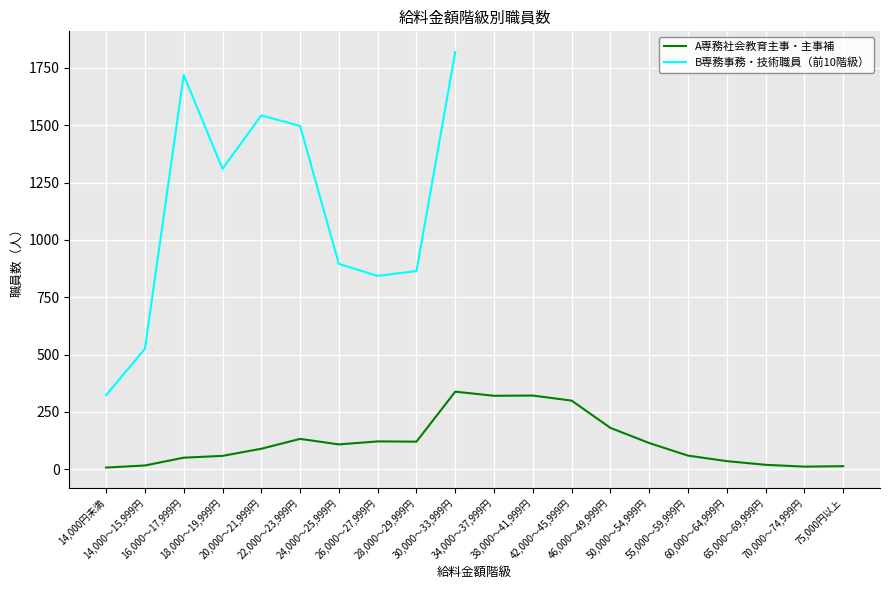

Approximately how many times larger is the value at 28,000～29,999円 compared to 42,000～45,999円?

0.4